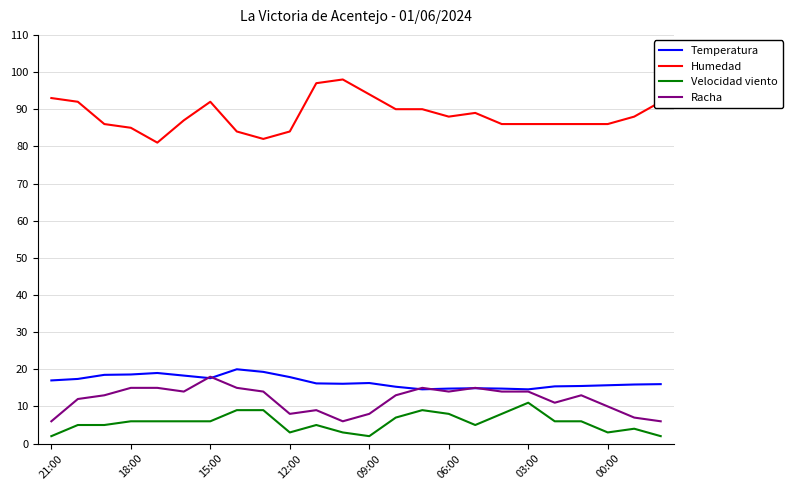

What is the maximum value shown in the chart?

98.0